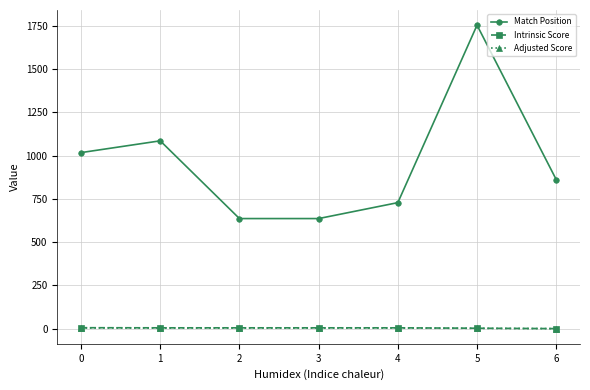

The value of Match Position at 3 is 636.0. True or false?

True